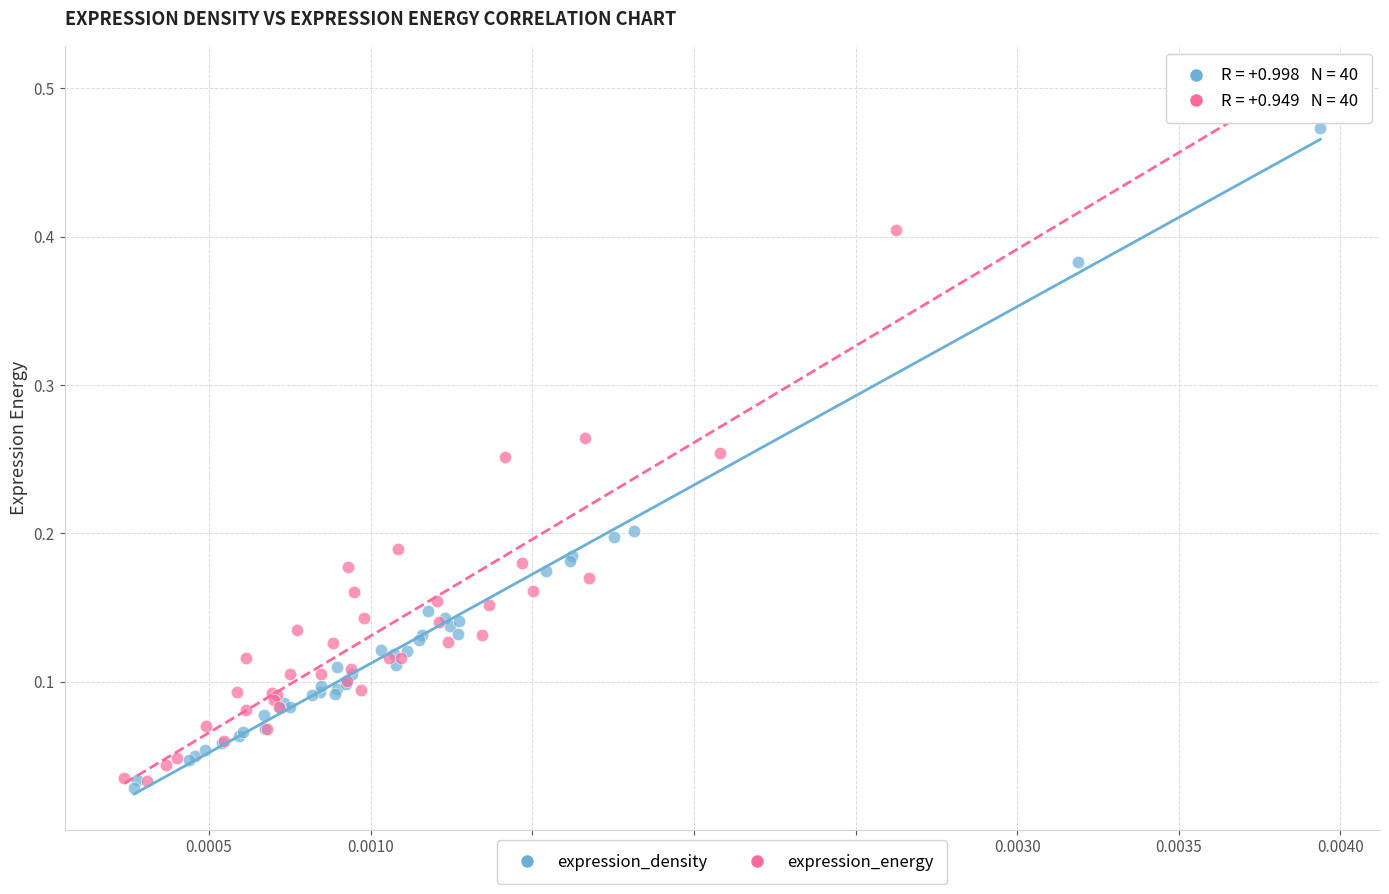

Which series has the largest Y range (max minus min)?

expression_energy